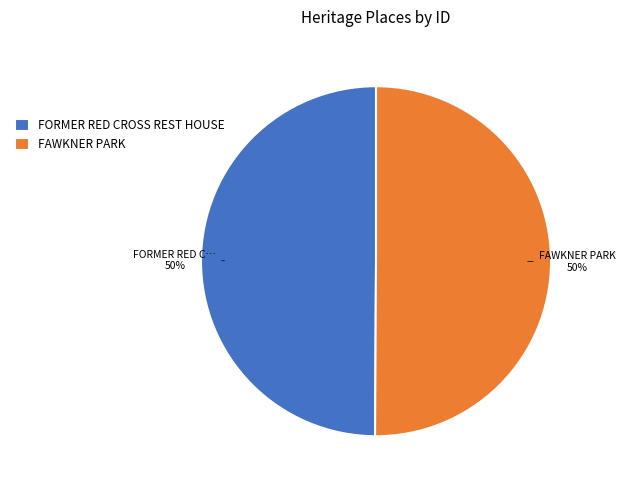

To the nearest percent, what portion does FAWKNER PARK represent?

50%